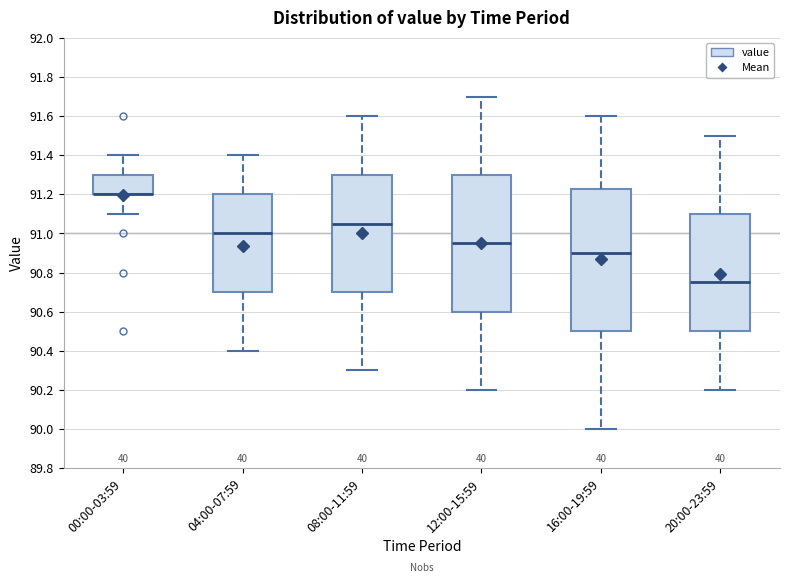

Comparing the boxes themselves (not the whiskers), which one is the tallest?

16:00-19:59